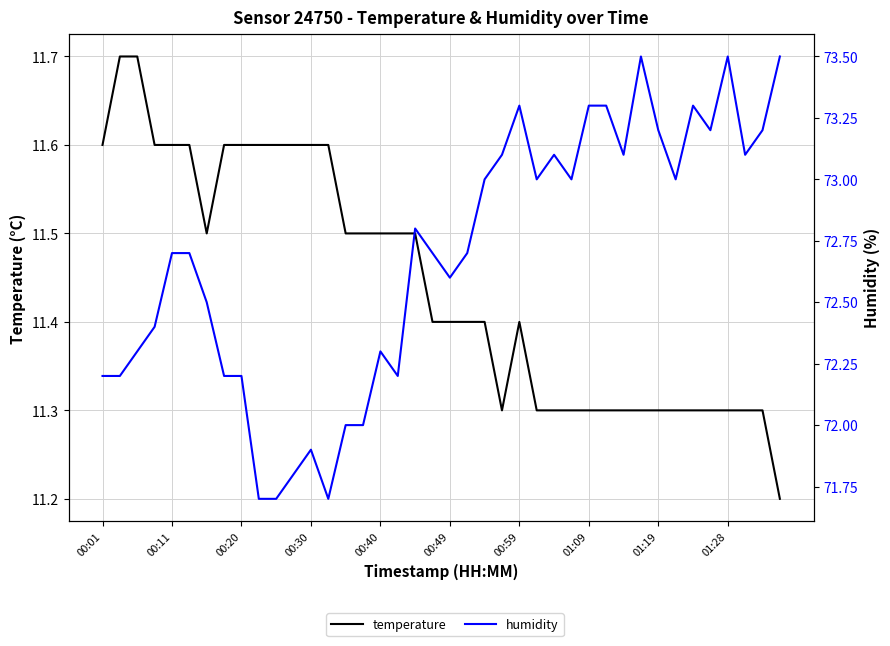

Reading right to left, transcribe all the data shown in this chart.

temperature: 11.2	11.3	11.3	11.3	11.3	11.3	11.3	11.3	11.3	11.3	11.3	11.3	11.3	11.3	11.3	11.4	11.3	11.4	11.4	11.4	11.4	11.5	11.5	11.5	11.5	11.5	11.6	11.6	11.6	11.6	11.6	11.6	11.6	11.5	11.6	11.6	11.6	11.7	11.7	11.6
humidity: 73.5	73.2	73.1	73.5	73.2	73.3	73.0	73.2	73.5	73.1	73.3	73.3	73.0	73.1	73.0	73.3	73.1	73.0	72.7	72.6	72.7	72.8	72.2	72.3	72.0	72.0	71.7	71.9	71.8	71.7	71.7	72.2	72.2	72.5	72.7	72.7	72.4	72.3	72.2	72.2